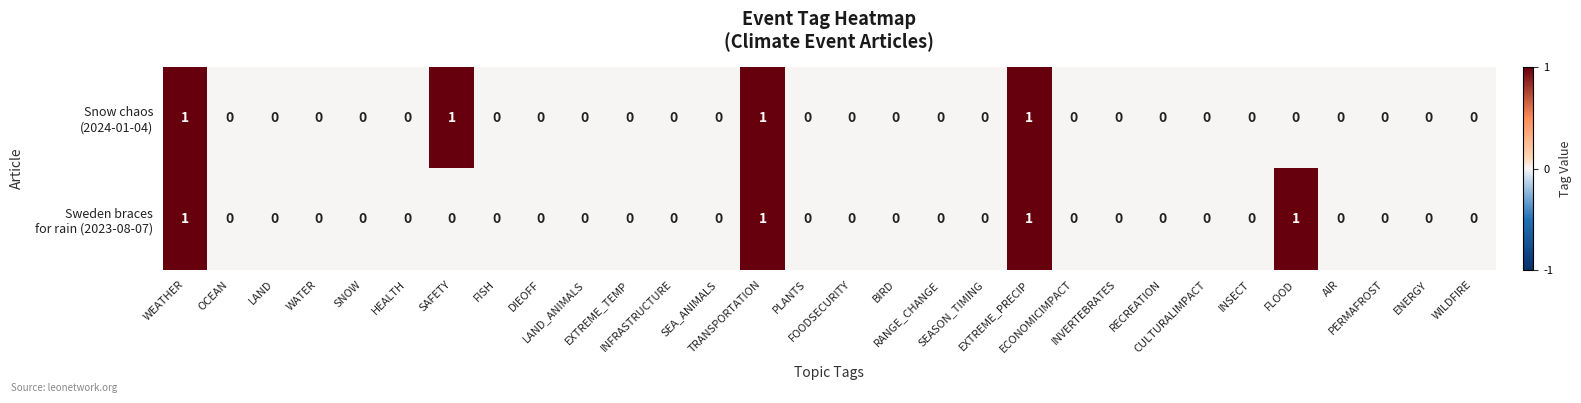

How many distinct data groups are displayed?

2